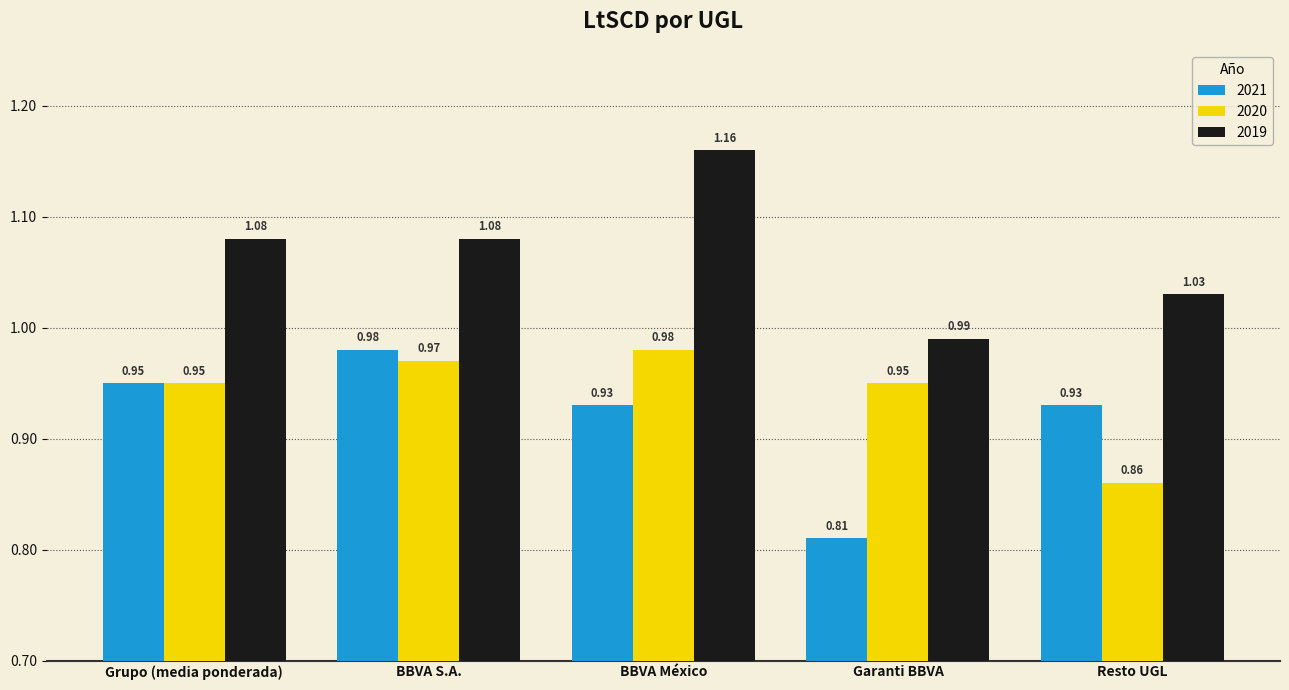

At which category does the chart reach its minimum across all series?

Garanti BBVA